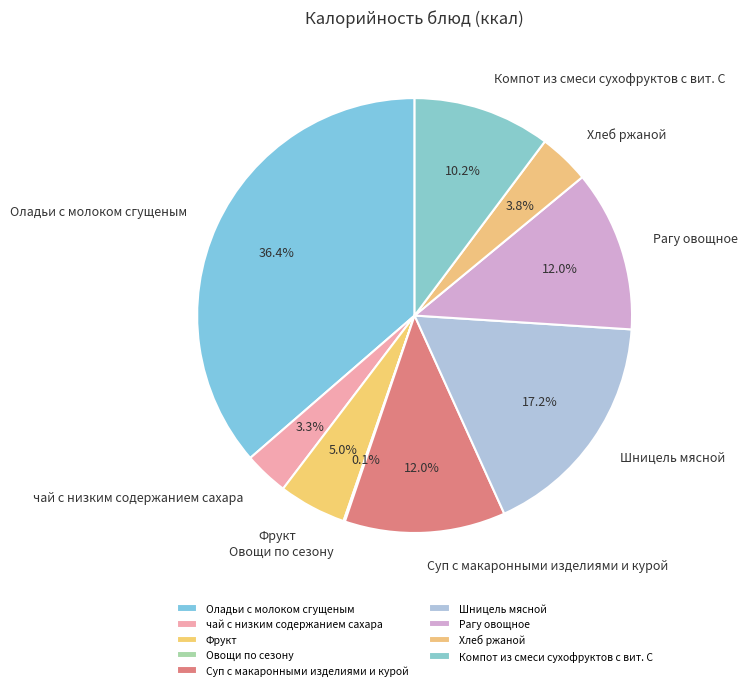

Is there any slice that represents more than half of the pie?

No